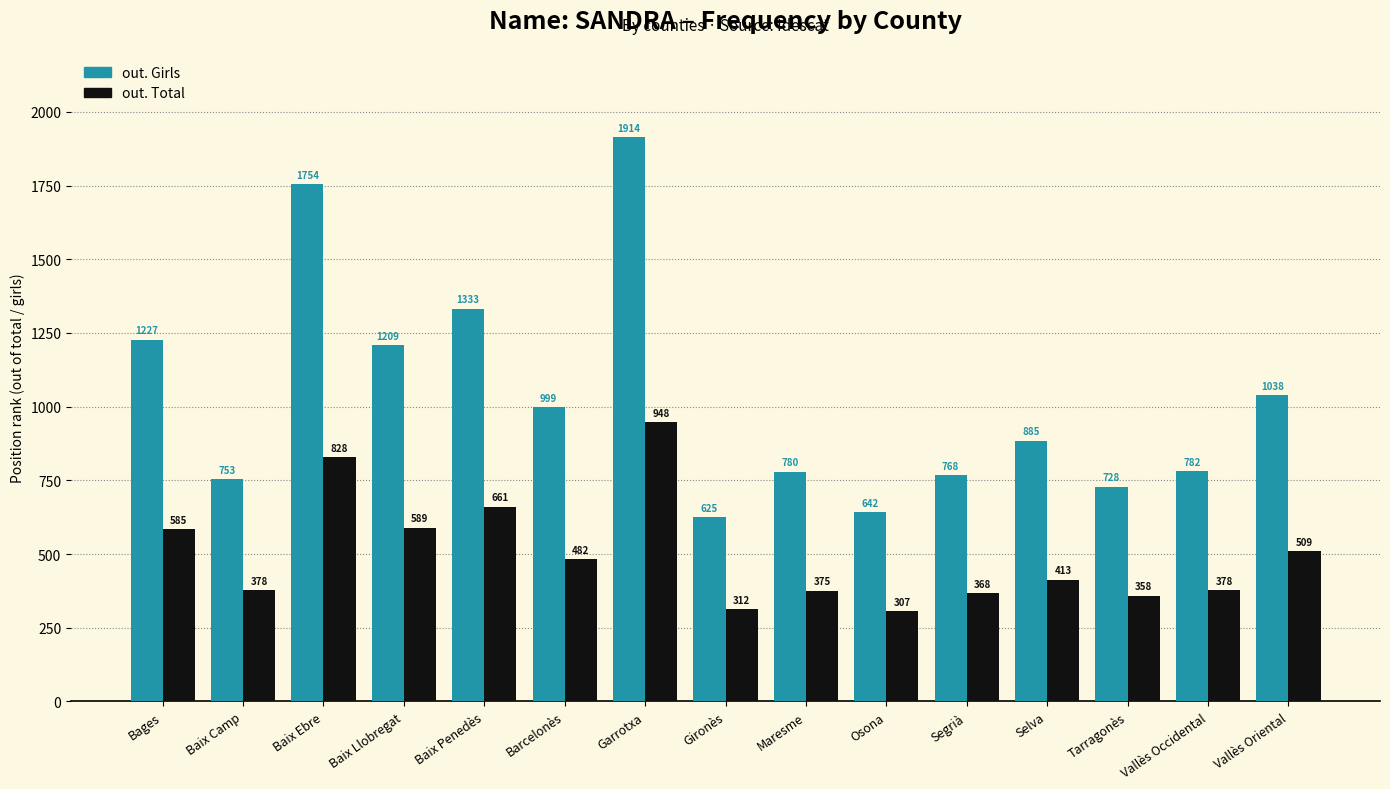

Where does the out. Total series first go above 413?

Bages